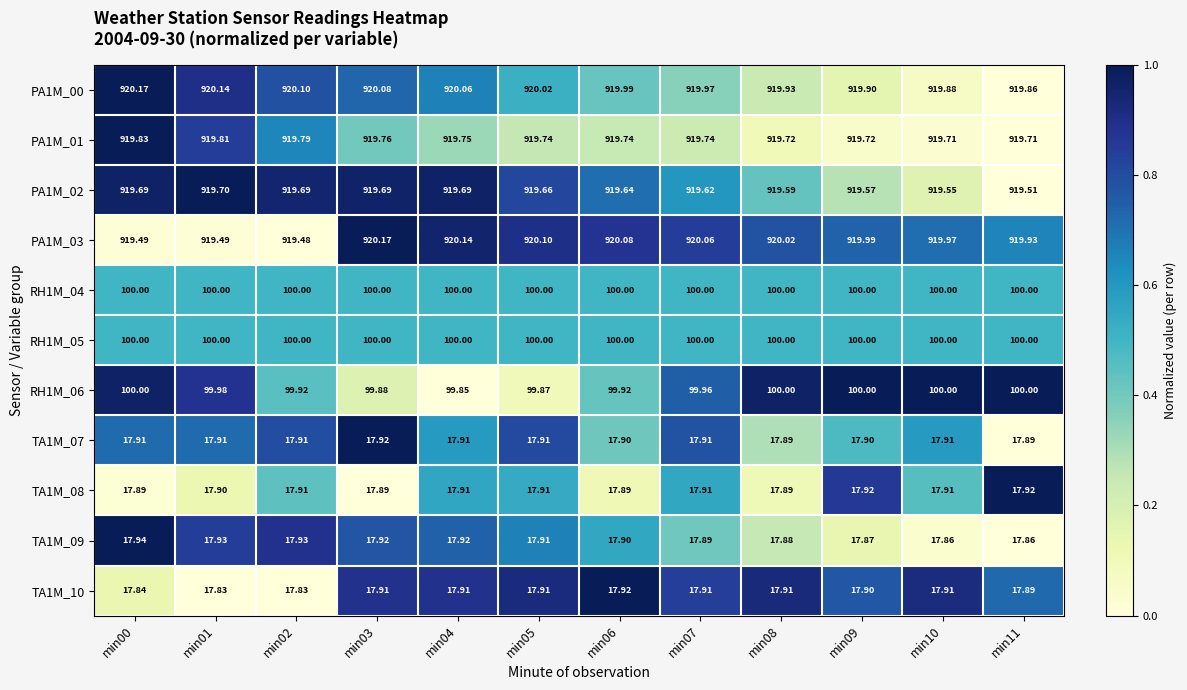

What is the total value across all series at min08?

4050.8